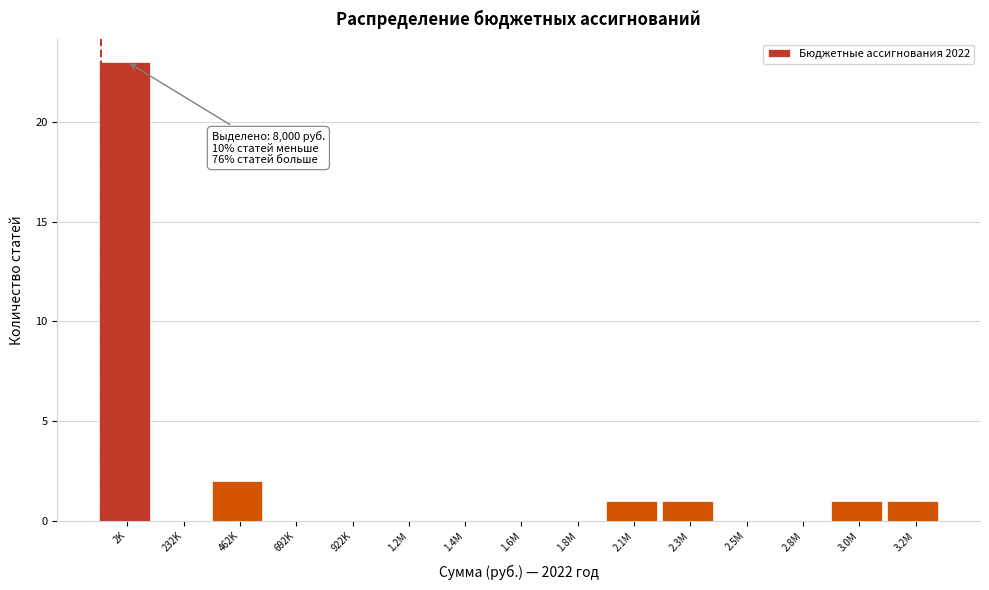

Reading left to right, extract all data points from this chart.

2K=23	232K=0	462K=2	692K=0	922K=0	1.2M=0	1.4M=0	1.6M=0	1.8M=0	2.1M=1	2.3M=1	2.5M=0	2.8M=0	3.0M=1	3.2M=1